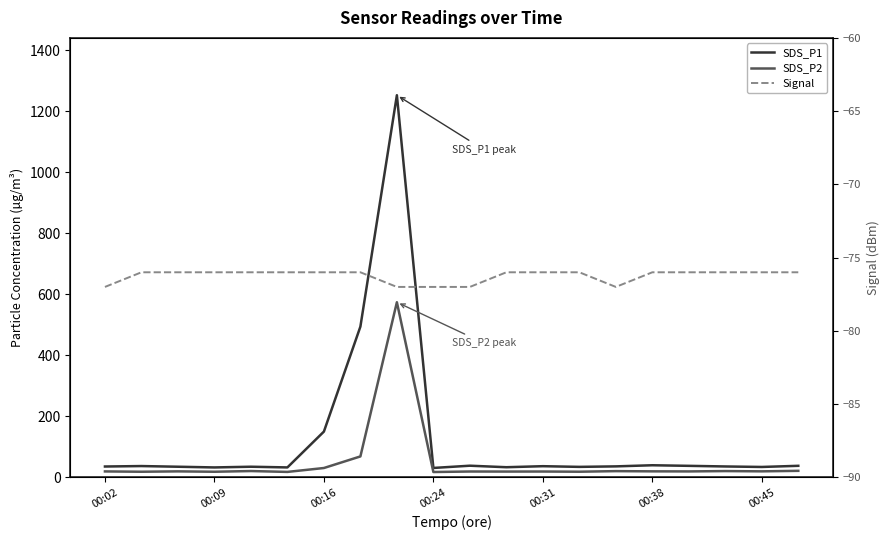

List the series in order of their peak value, lowest first.

Signal, SDS_P2, SDS_P1